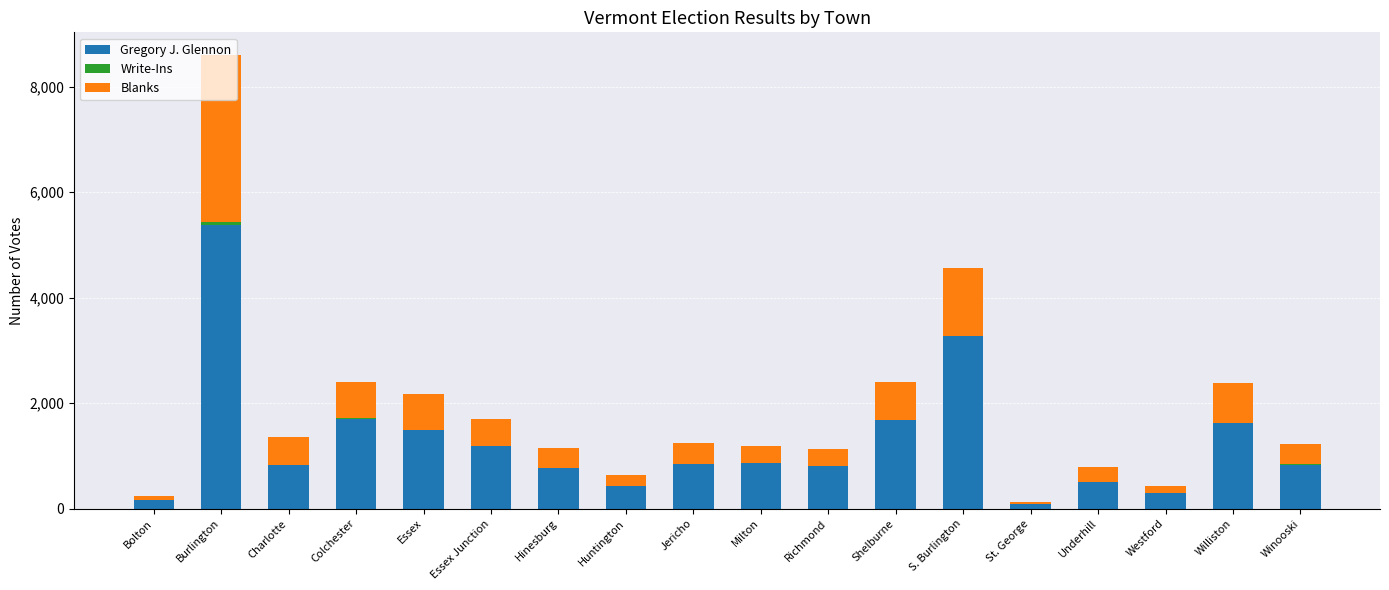

At which label is Gregory J. Glennon closest to 2734?

S. Burlington